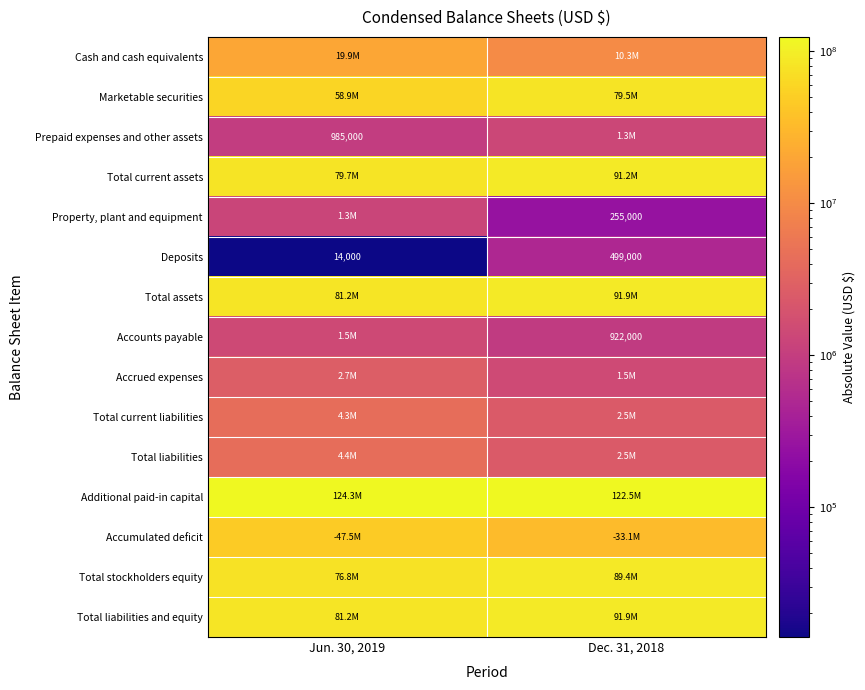

Where is Deposits nearest to the value 256500?

Jun. 30, 2019